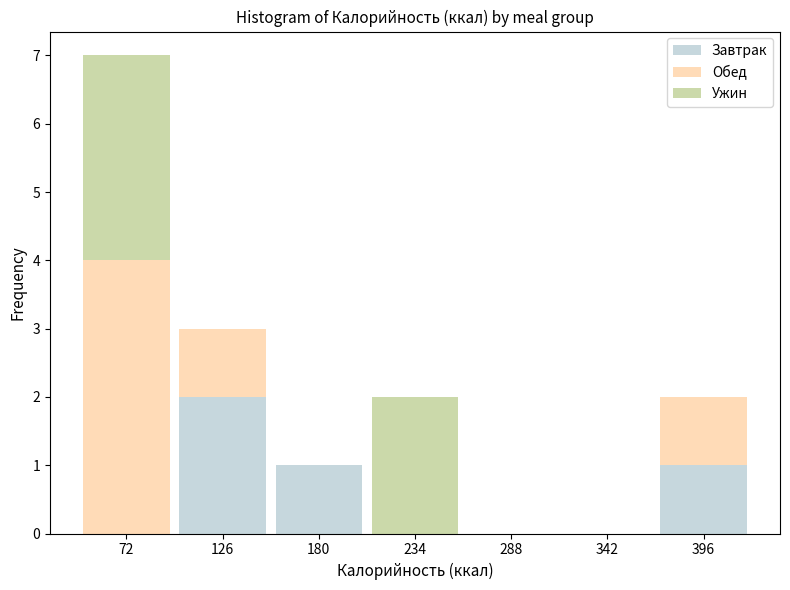

What is the total height of the stacked bar covering 99 to 153 on the x-axis? Neither the bar edges nor the heights are printed on the chart, so give them approximately, as read against the axes.

3